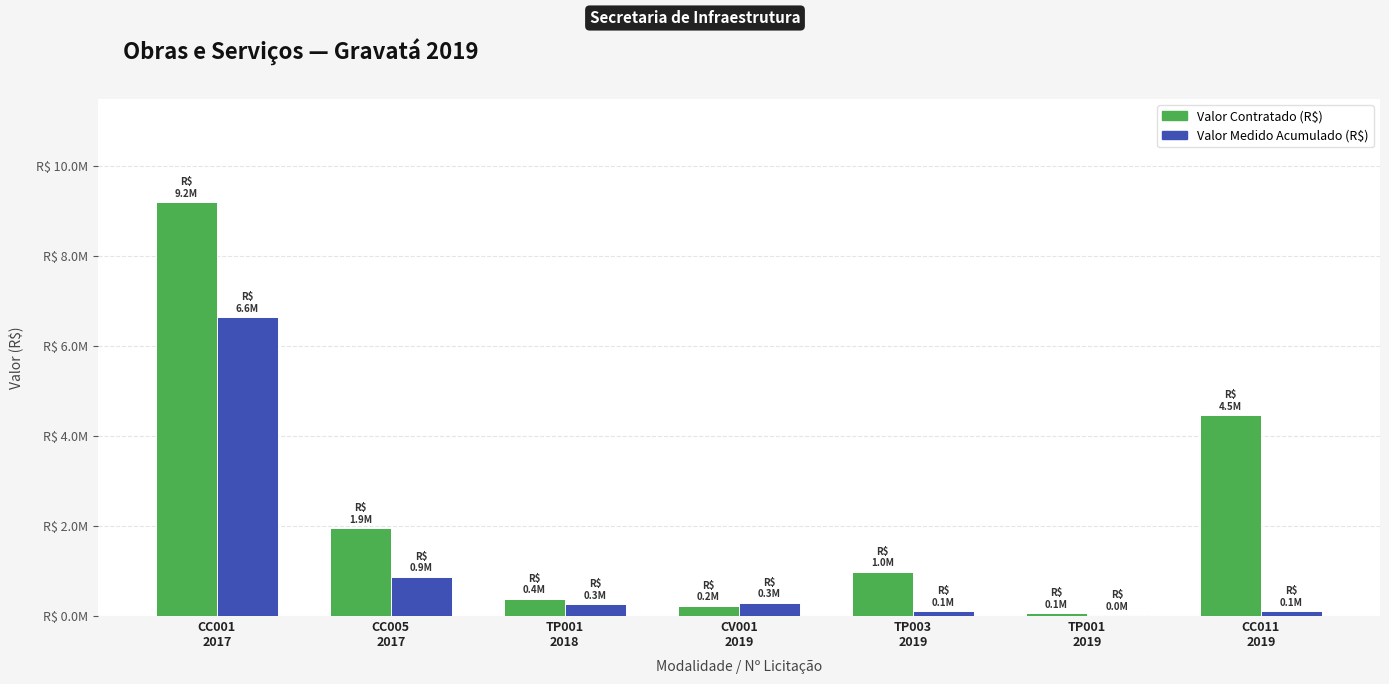

What are all the series names shown in the legend?

Valor Contratado (R$), Valor Medido Acumulado (R$)